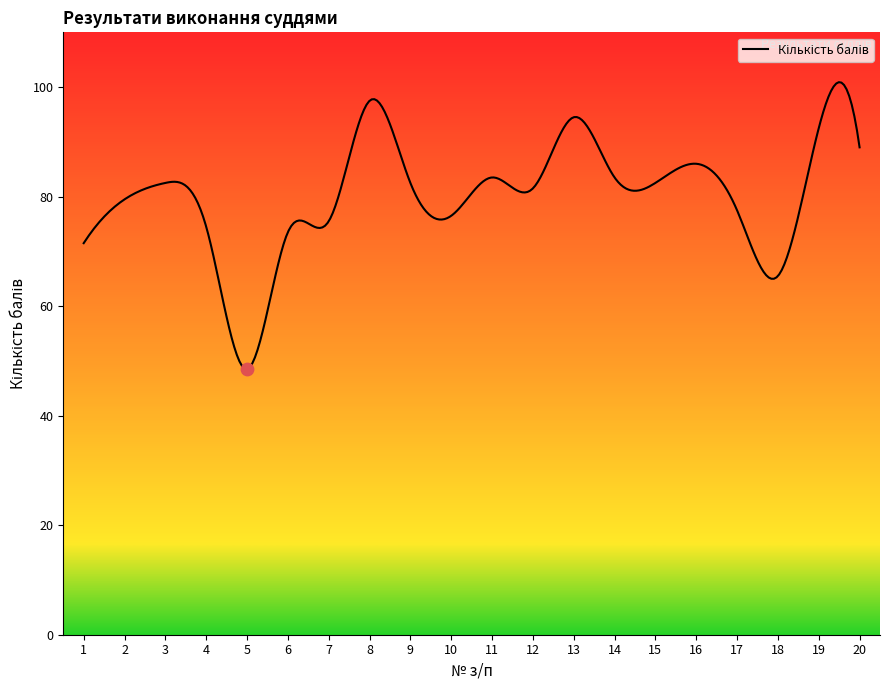

What is the change in value from 4 to 18?

-9.0